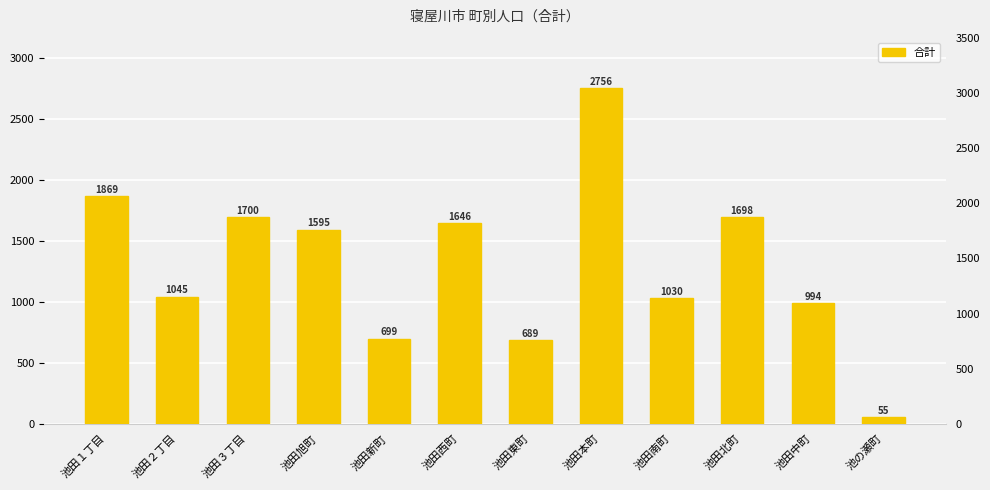

What is the label of the 10th bar from the right?

池田３丁目